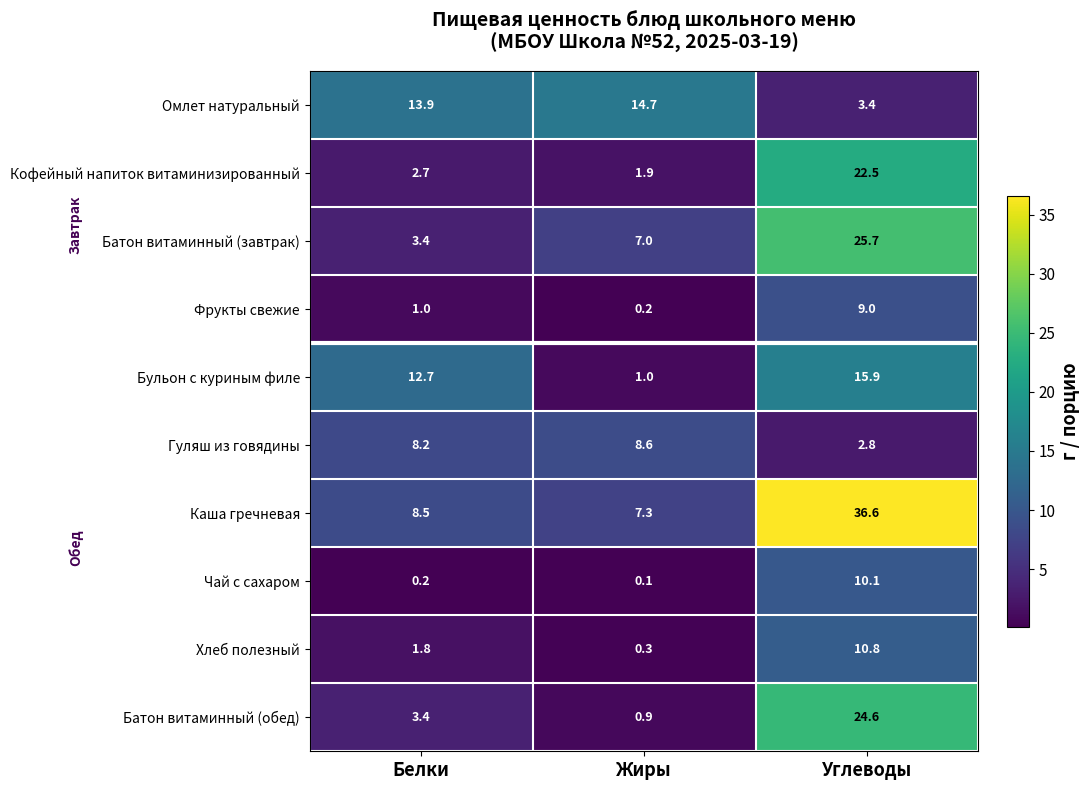

At how many categories does at least one series exceed 8?

3